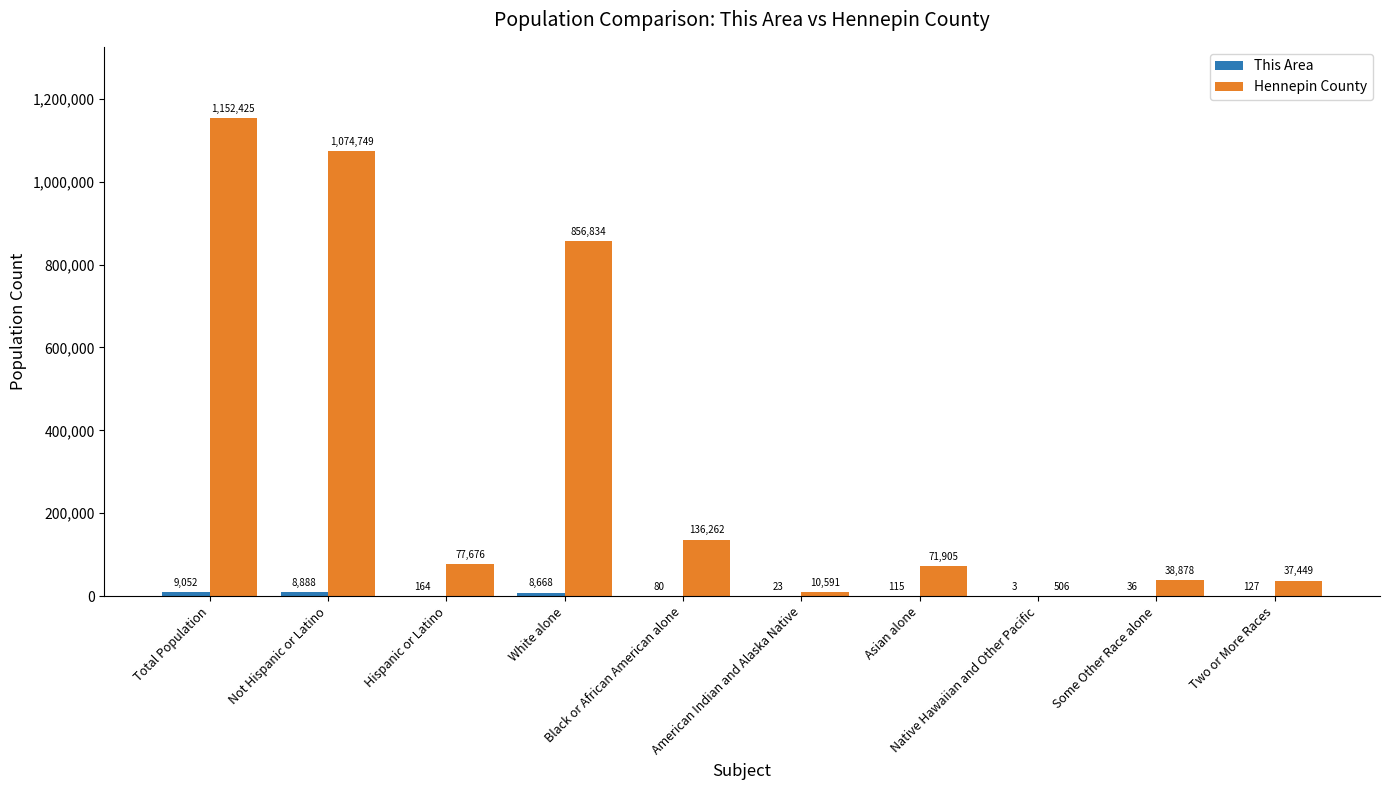

Count the number of data series in this chart.

2